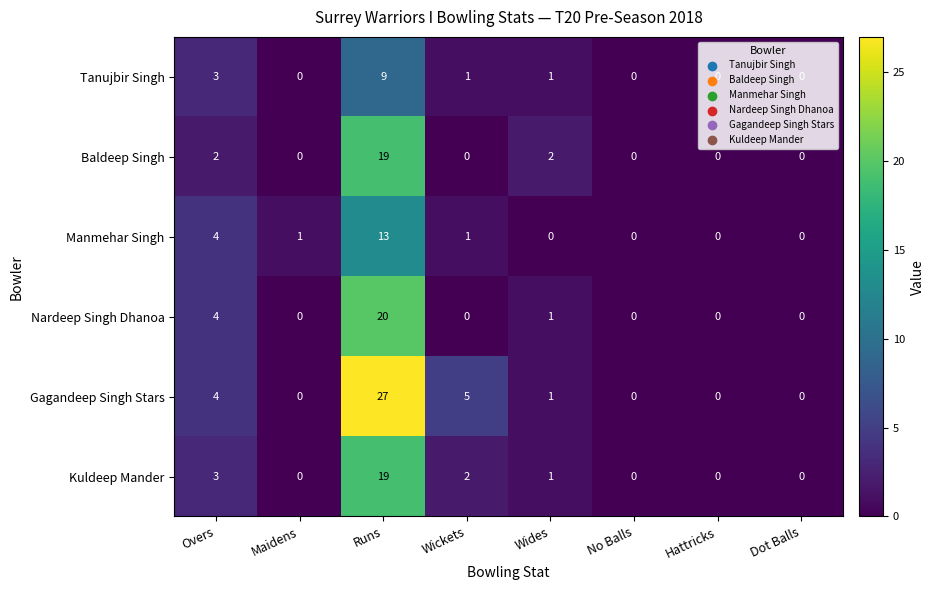

Which series has the widest spread of values?

Gagandeep Singh Stars